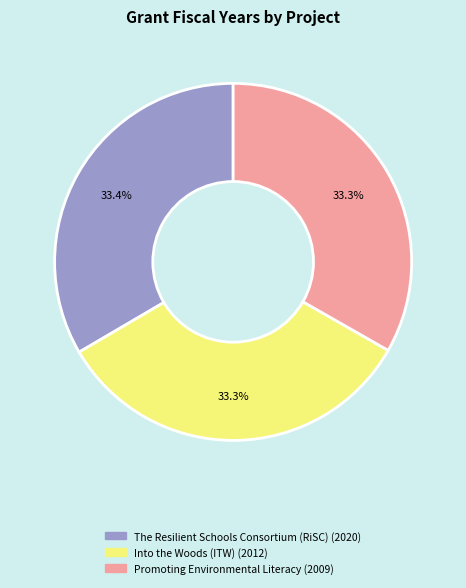

Approximately how many times larger is the value at The Resilient Schools Consortium (RiSC) compared to Into the Woods (ITW)?

1.0